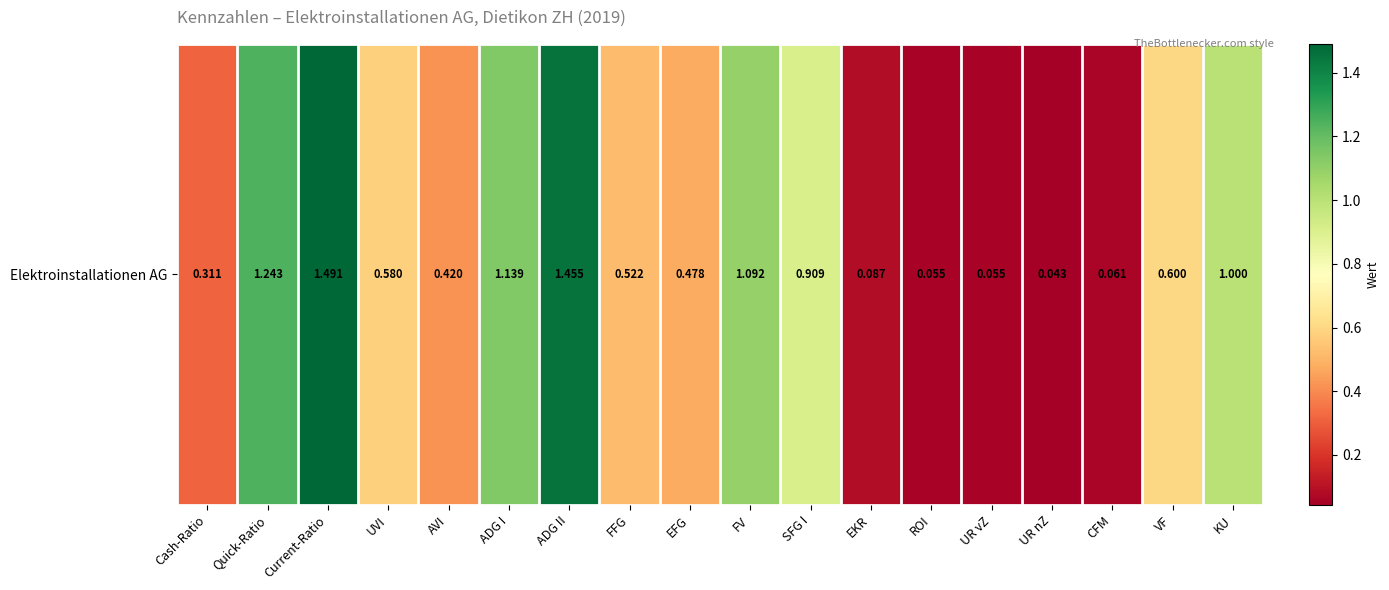

Reading right to left, what are all the values shown in this chart?

KU=1.0	VF=0.6	CFM=0.1	UR nZ=0.0	UR vZ=0.1	ROI=0.1	EKR=0.1	SFG I=0.9	FV=1.1	EFG=0.5	FFG=0.5	ADG II=1.5	ADG I=1.1	AVI=0.4	UVI=0.6	Current-Ratio=1.5	Quick-Ratio=1.2	Cash-Ratio=0.3